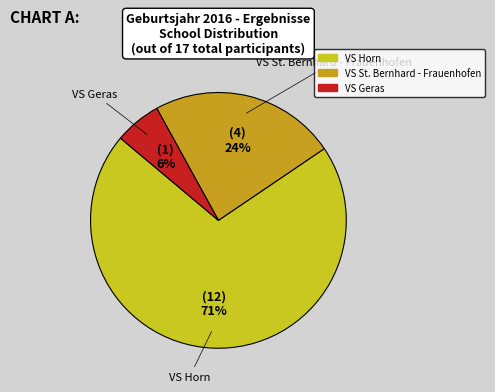

True or false: VS Geras accounts for 16% of the total.

False